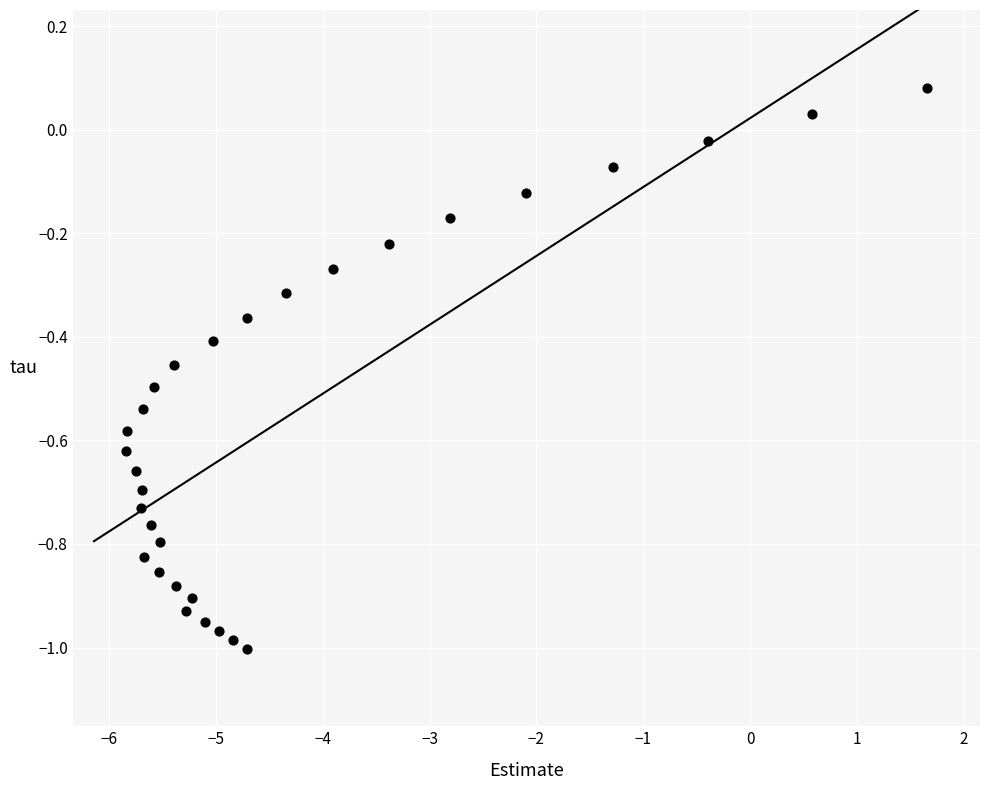

What is the range of X values (max minus min)?

7.5